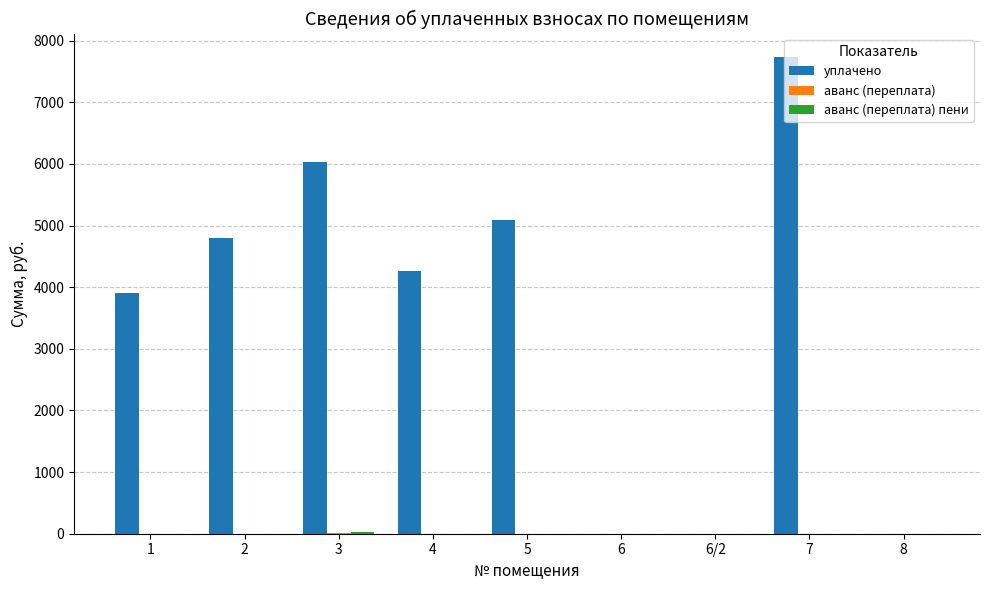

The value of уплачено at 4 is 2717.0. True or false?

False